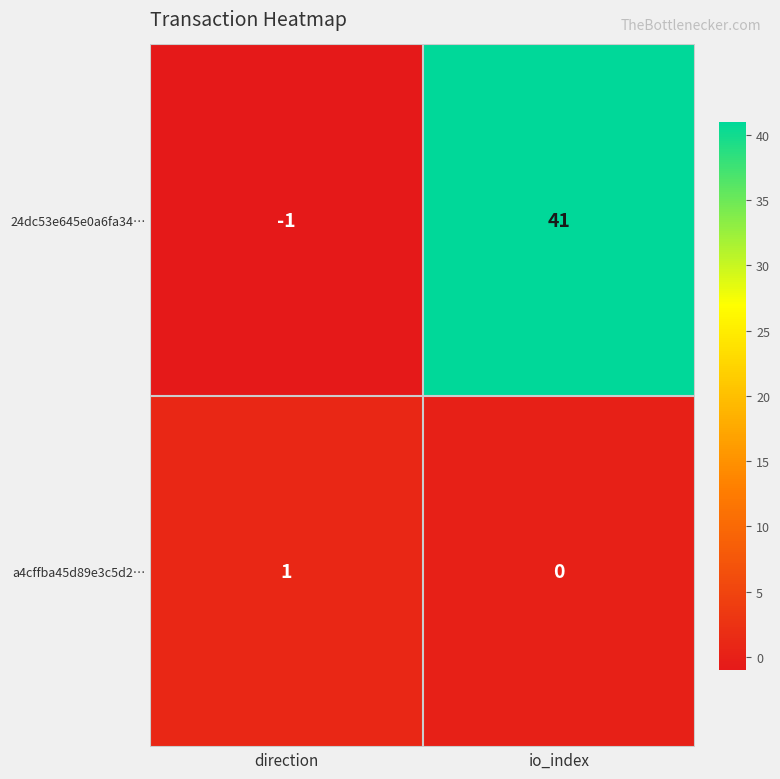

At how many categories does at least one series exceed 17?

1